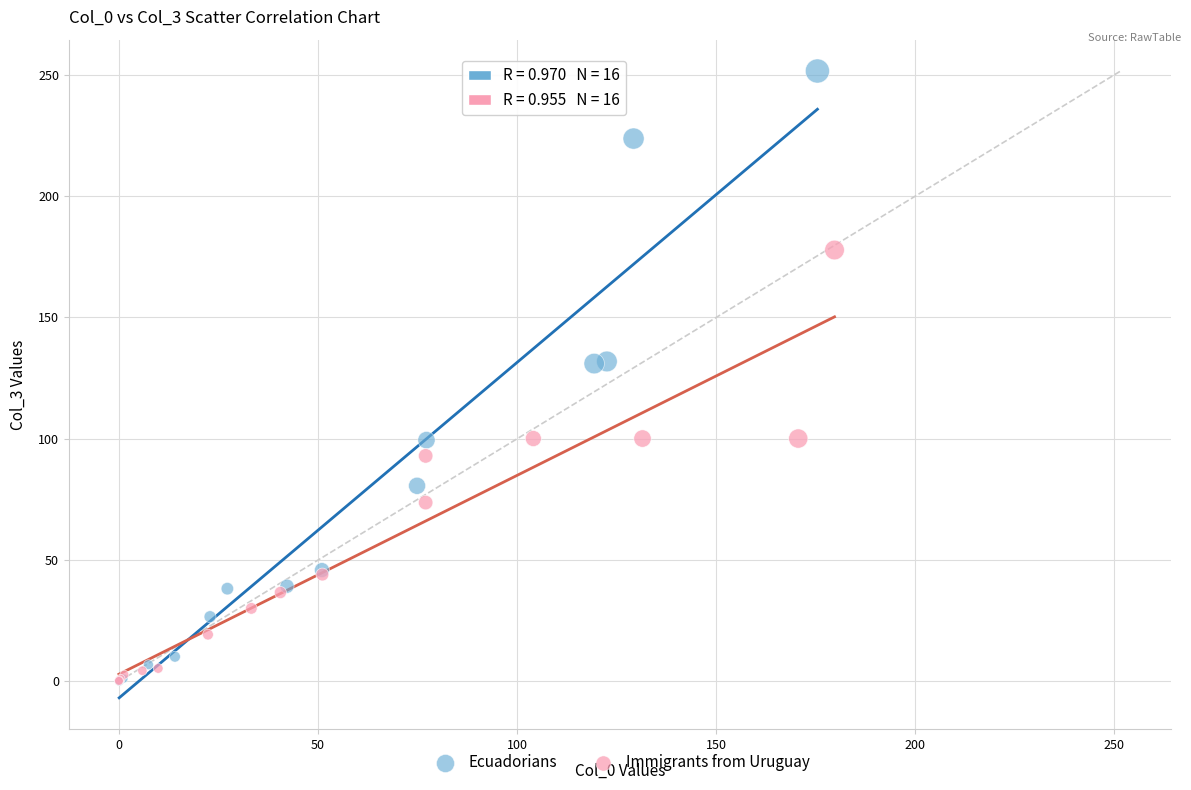

Which series has the largest Y range (max minus min)?

Ecuadorians